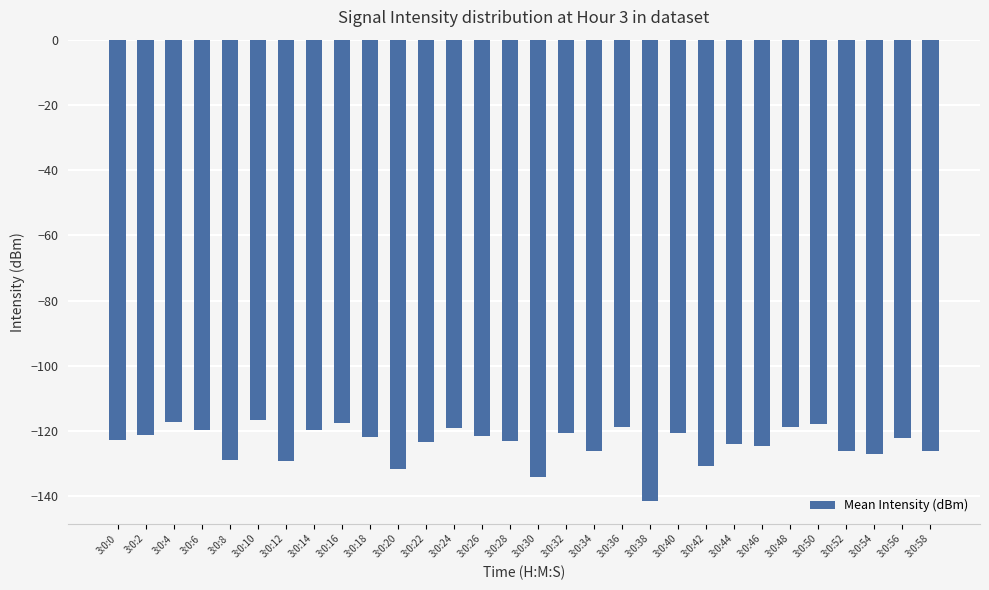

What is the sum of the values at 3:0:42 and 3:0:48?

-249.5